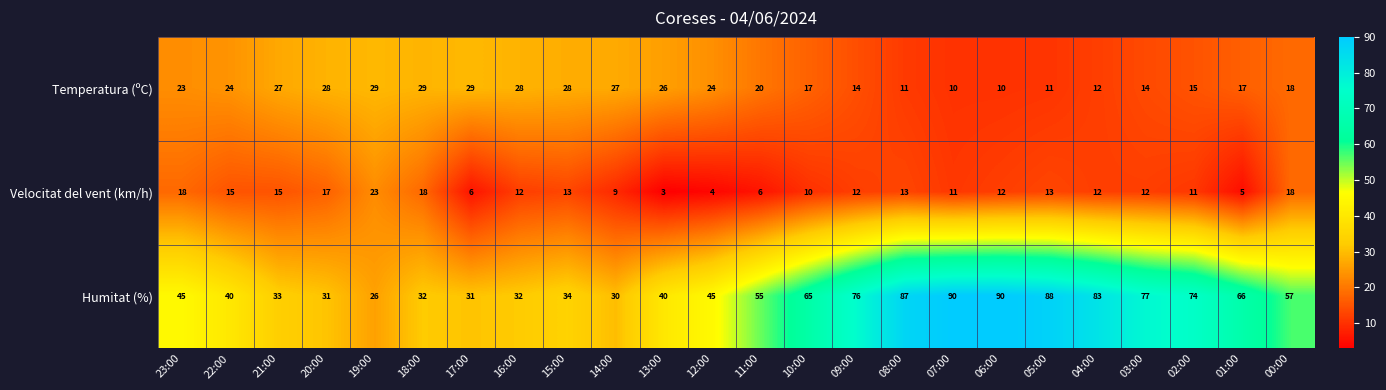

What is the average value of the Humitat (%) series?

55